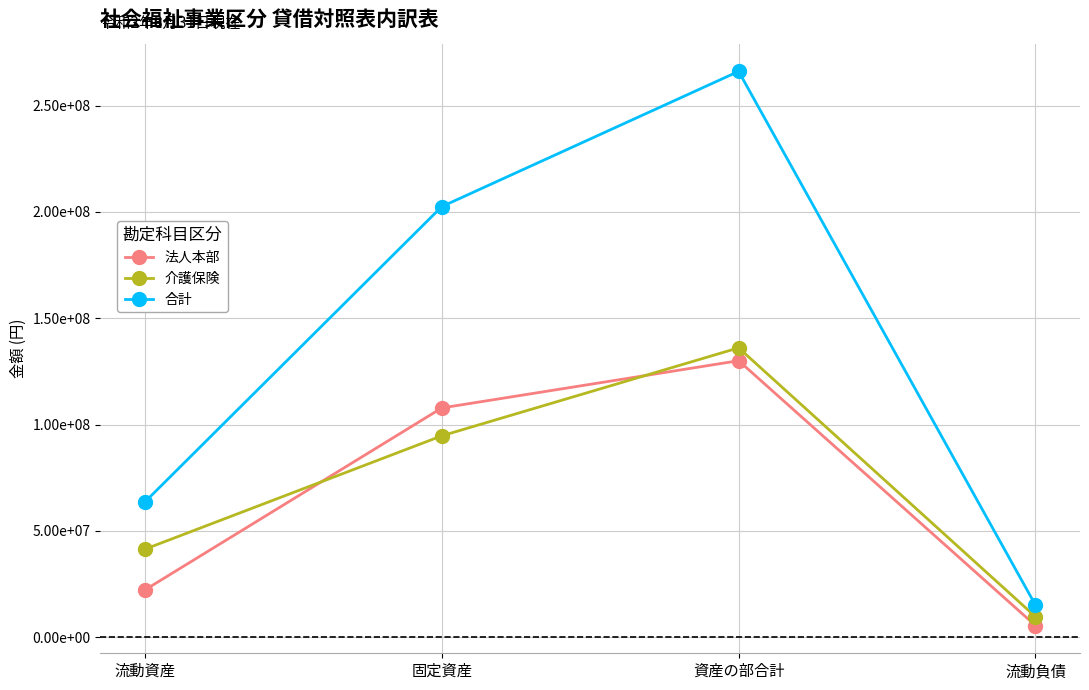

How many 介護保険 values are between 41382498 and 136078602?

3